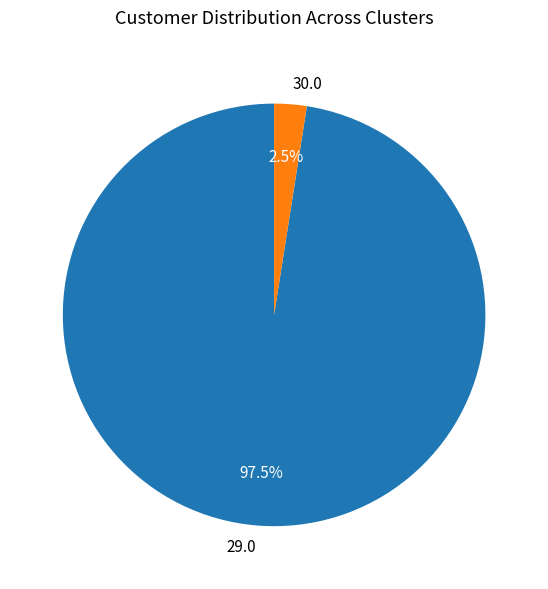

What percentage is NOT represented by 30.0?

97.5%